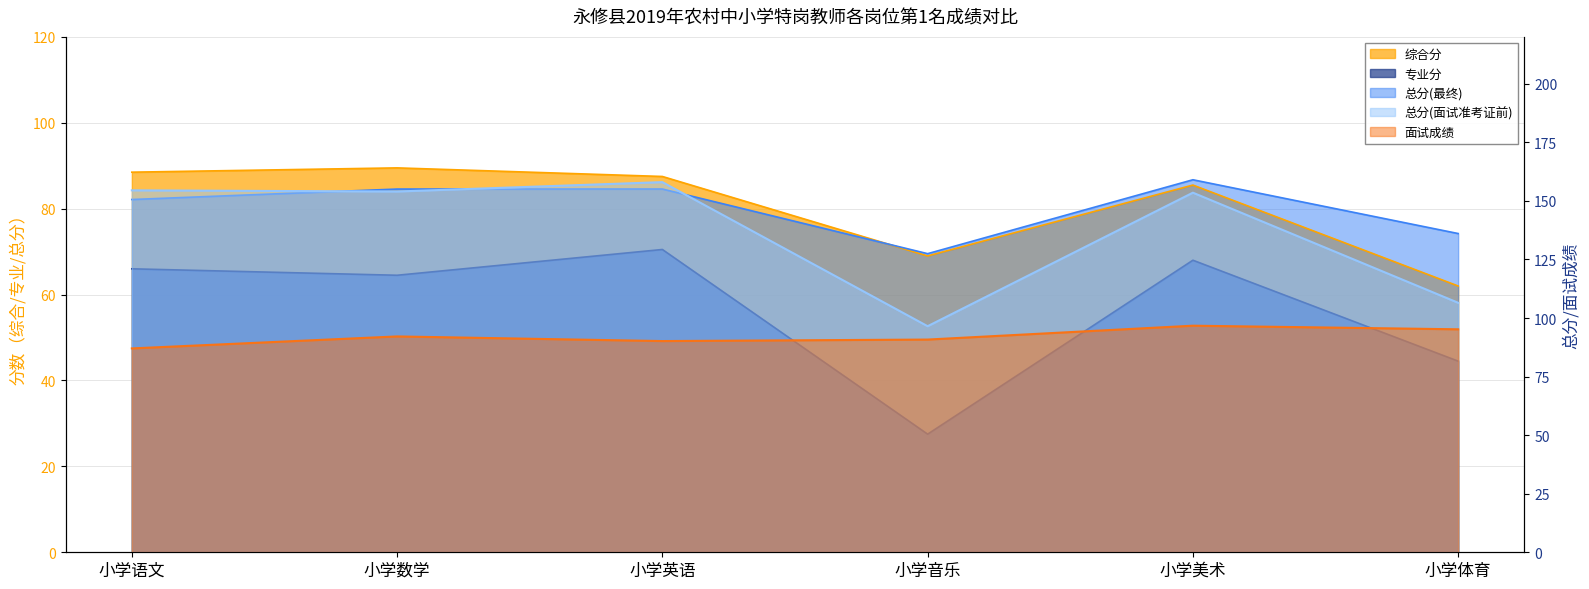

Where is the first local minimum for 总分(面试准考证前)?

小学数学